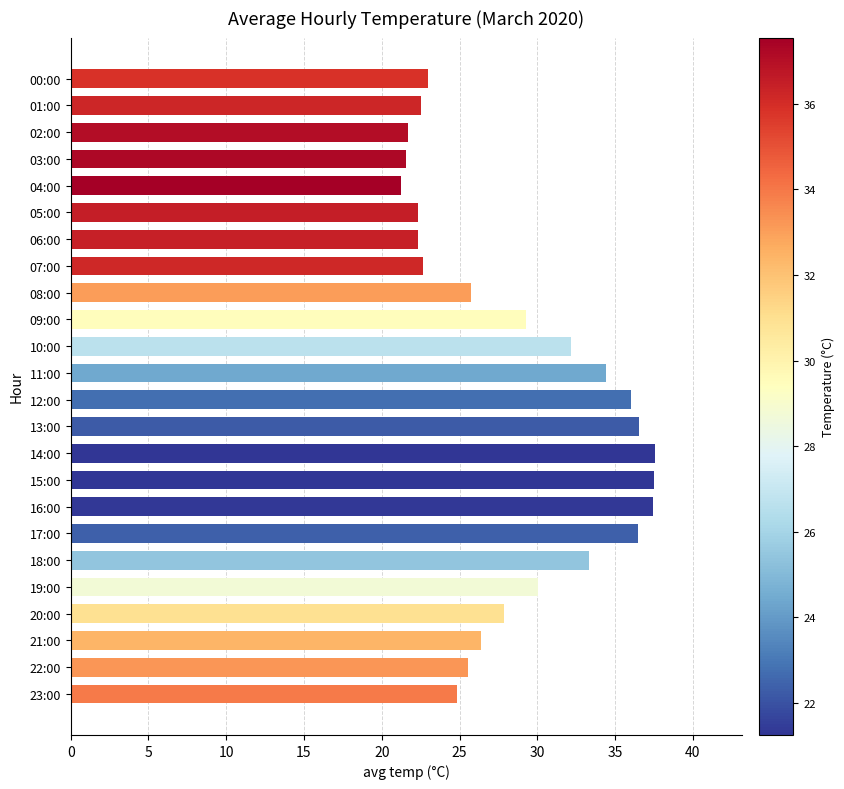

The chart shows a value of 4.8 at 07:00. True or false?

False